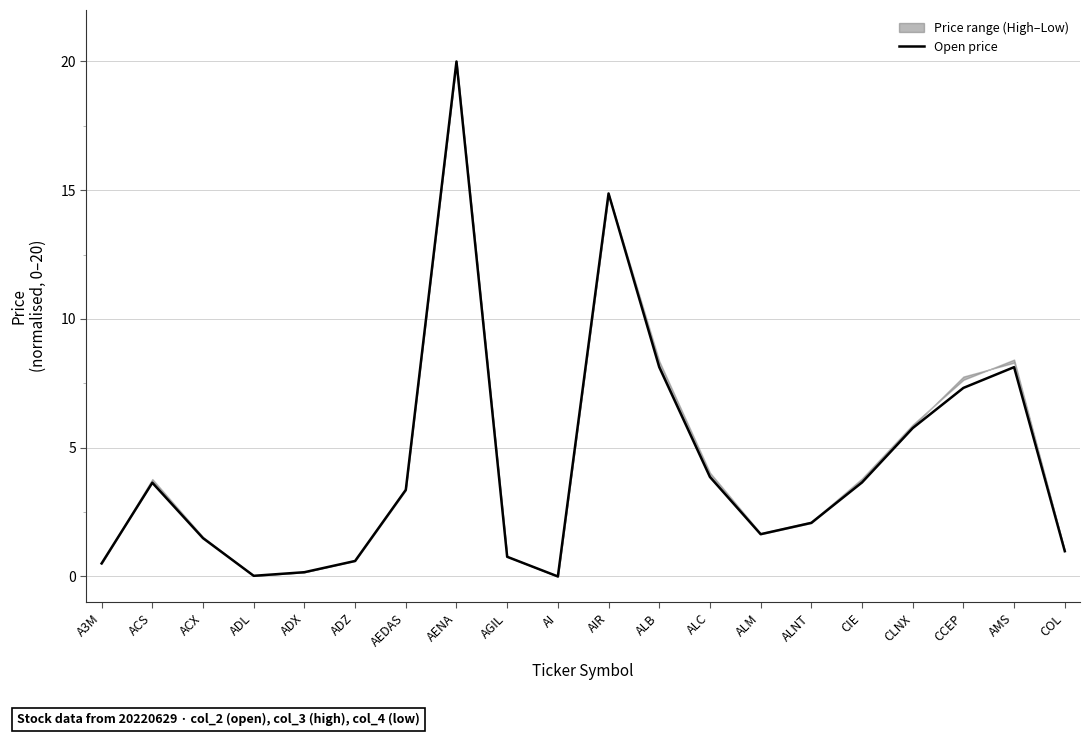

Which category has the highest value across all series?

AENA